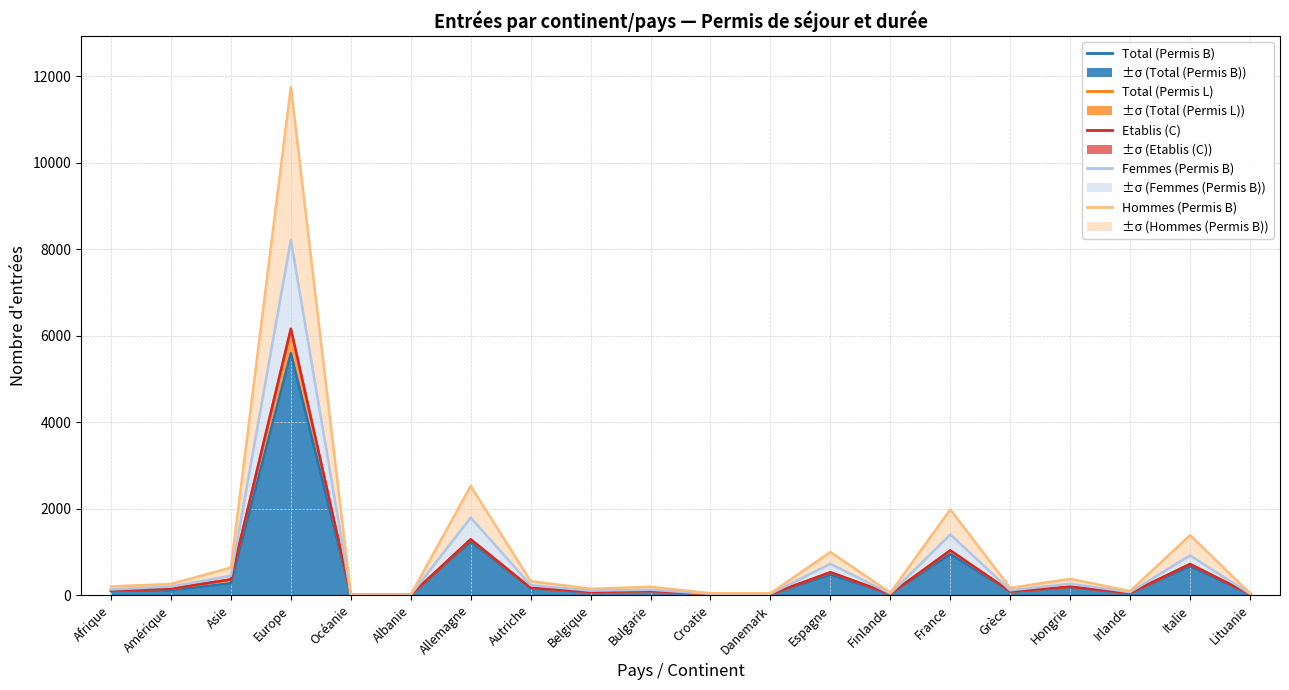

The value of Total (Permis L) at Albanie is 5. True or false?

True